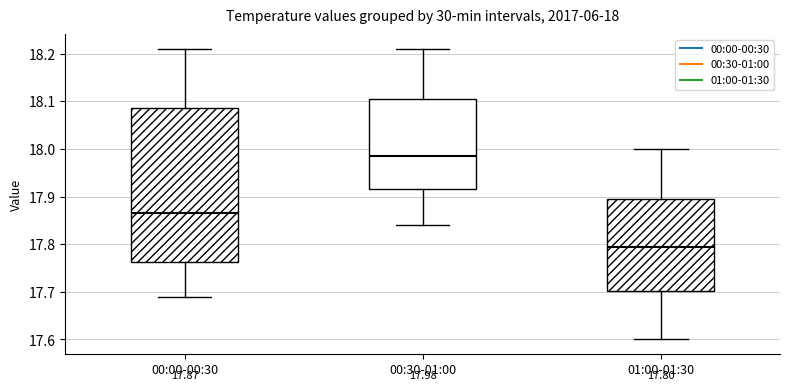

Which box has the highest median line?

00:30-01:00